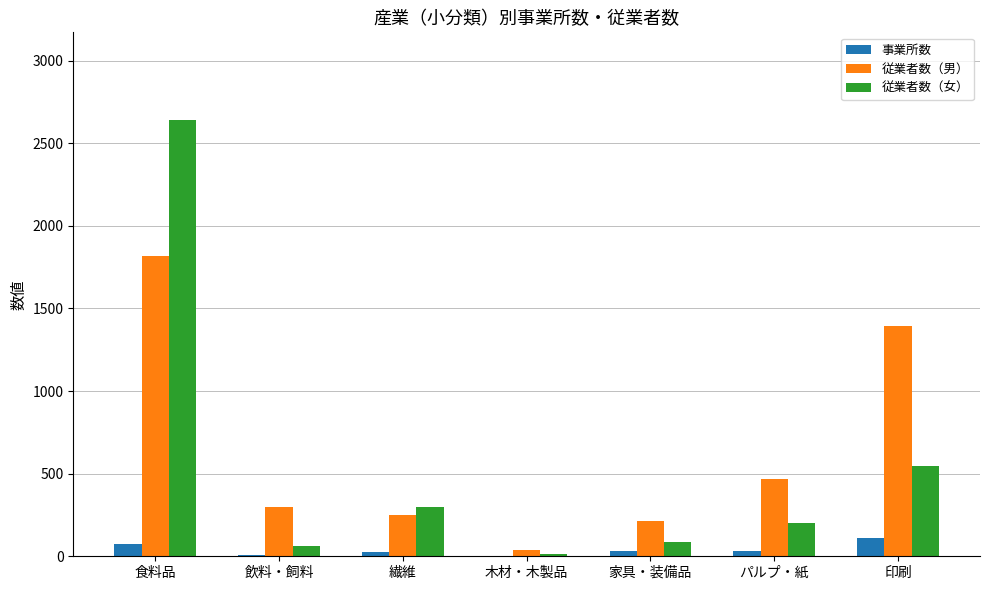

Where is 従業者数（女） nearest to the value 1327?

印刷